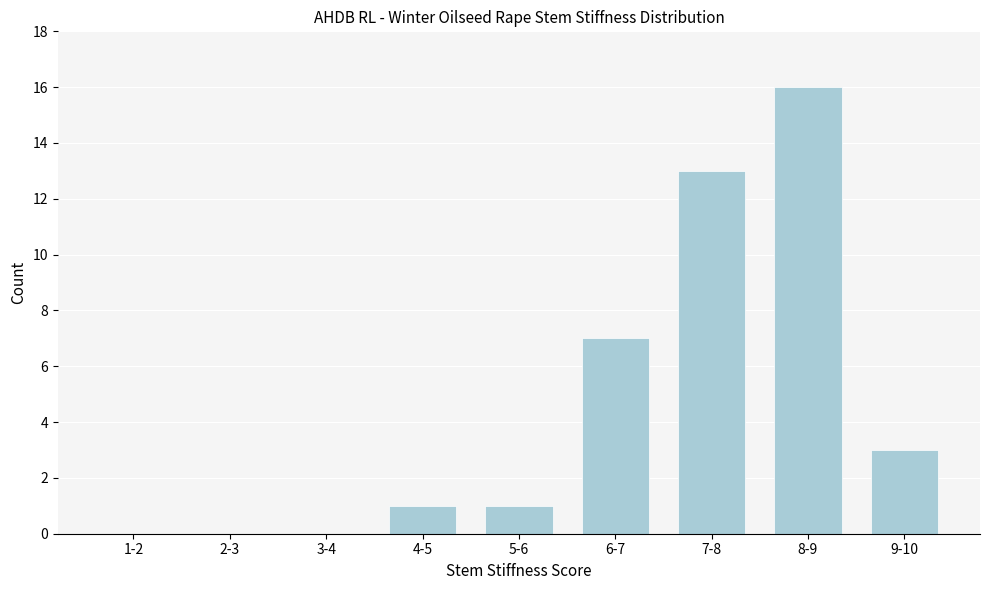

Reading left to right, what are all the values shown in this chart?

1-2=0	2-3=0	3-4=0	4-5=1	5-6=1	6-7=7	7-8=13	8-9=16	9-10=3